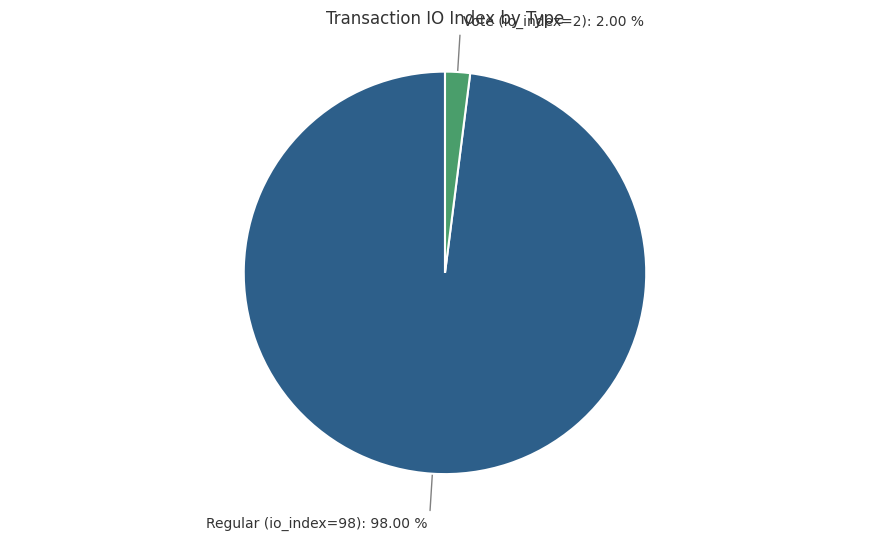

Which slice is the smallest?

Vote (io_index=2)